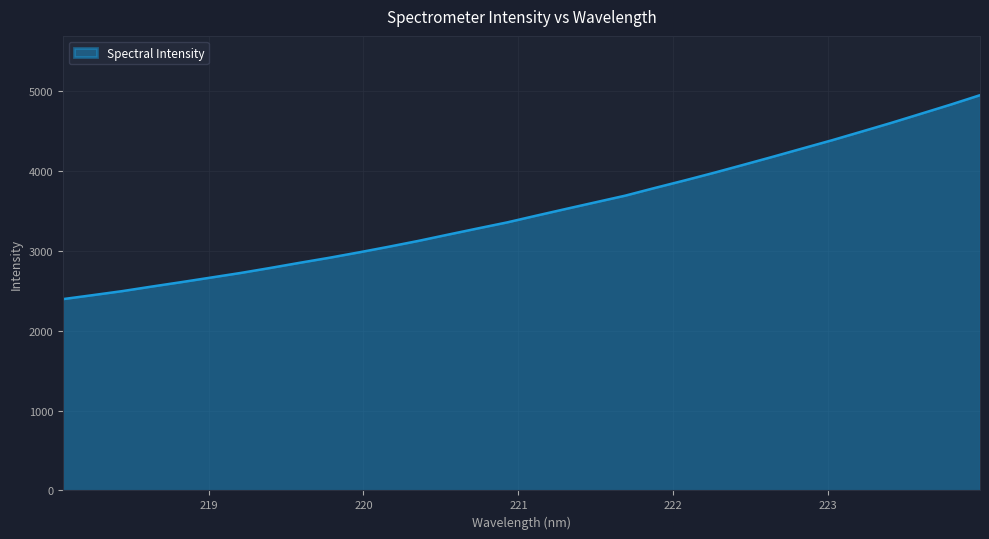

How many values are below 3440?

16